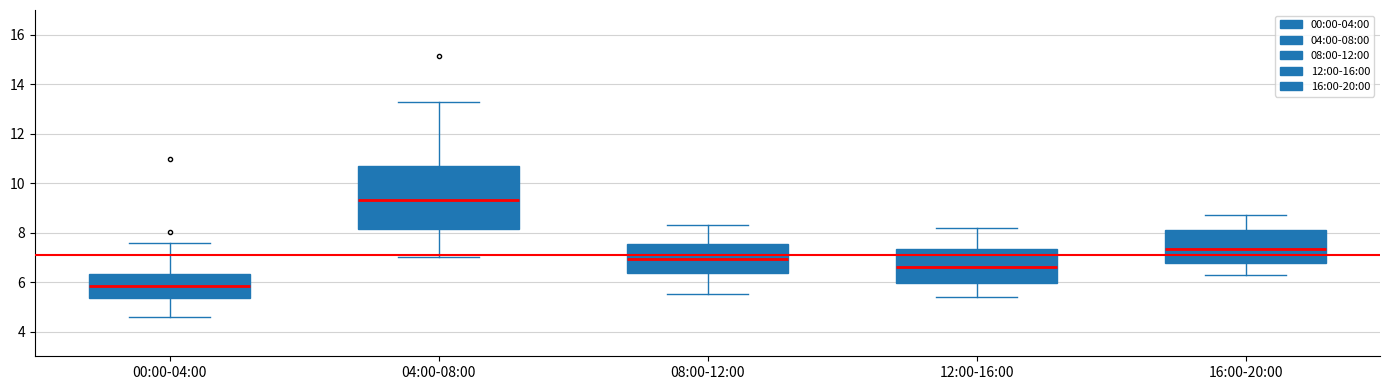

Reading left to right, read every box against the y-axis: the position of its median line, the range the box covers, and the ends of its whiskers. The values are not printed on the chart, so give them approximately, as read against the axis.

00:00-04:00: median 5.8, box 5.4 to 6.4, whiskers 4.6 to 7.6
04:00-08:00: median 9.4, box 8.2 to 10.8, whiskers 7.0 to 13.2
08:00-12:00: median 7.0, box 6.4 to 7.6, whiskers 5.6 to 8.4
12:00-16:00: median 6.6, box 6.0 to 7.4, whiskers 5.4 to 8.2
16:00-20:00: median 7.4, box 6.8 to 8.2, whiskers 6.4 to 8.8